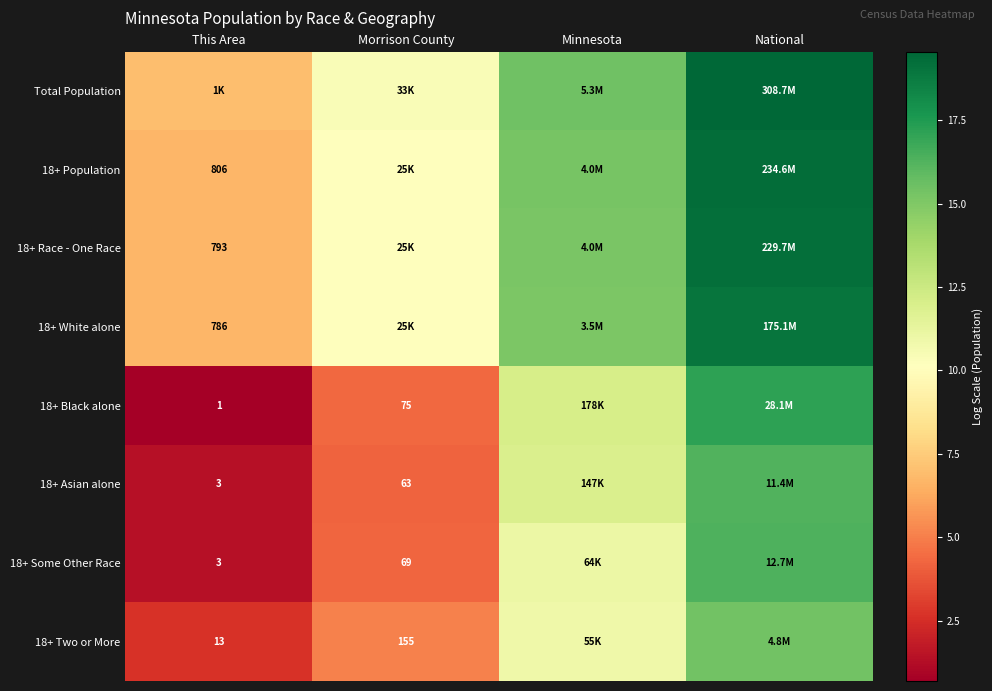

What is the maximum value shown in the chart?

19.5